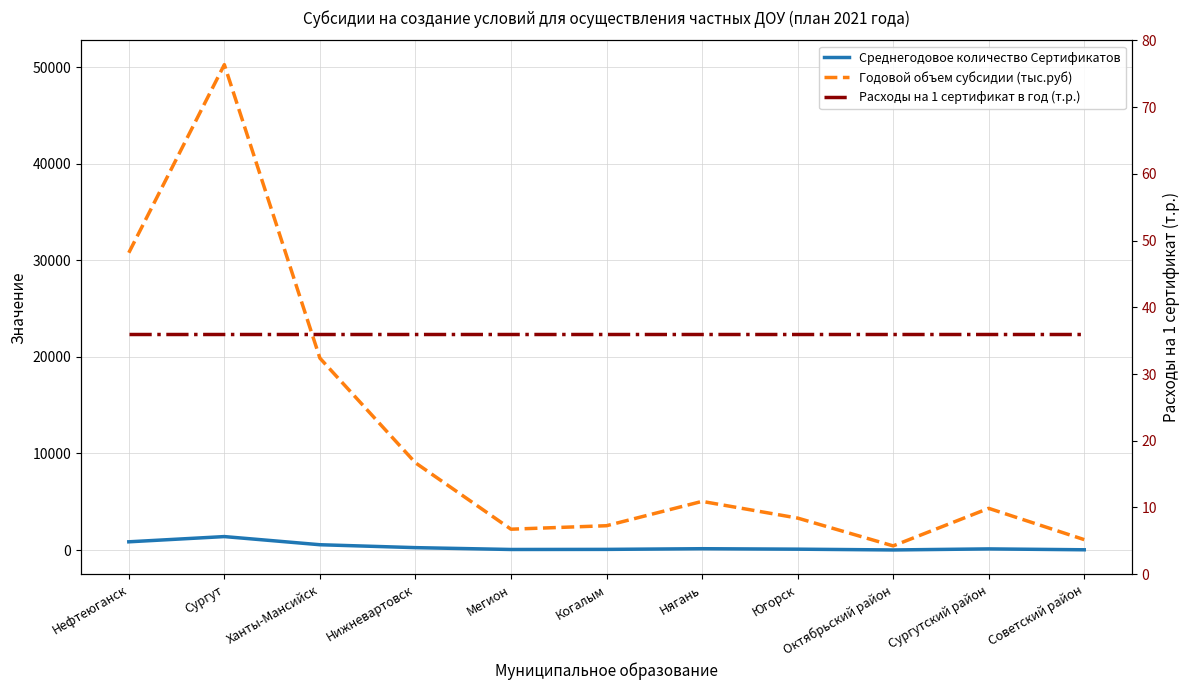

True or false: Годовой объем субсидии (тыс.руб) has a value of 5688 at Югорск.

False